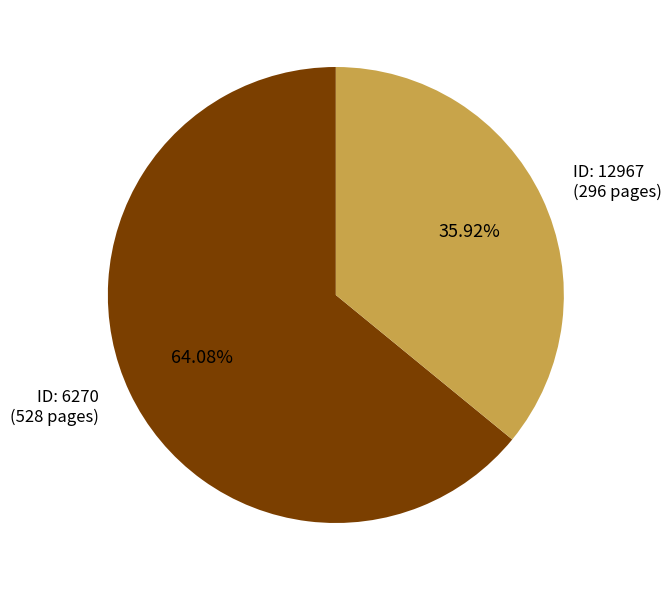

Do ID: 6270 (528 pages) and ID: 12967 (296 pages) together represent more than half of the pie?

Yes